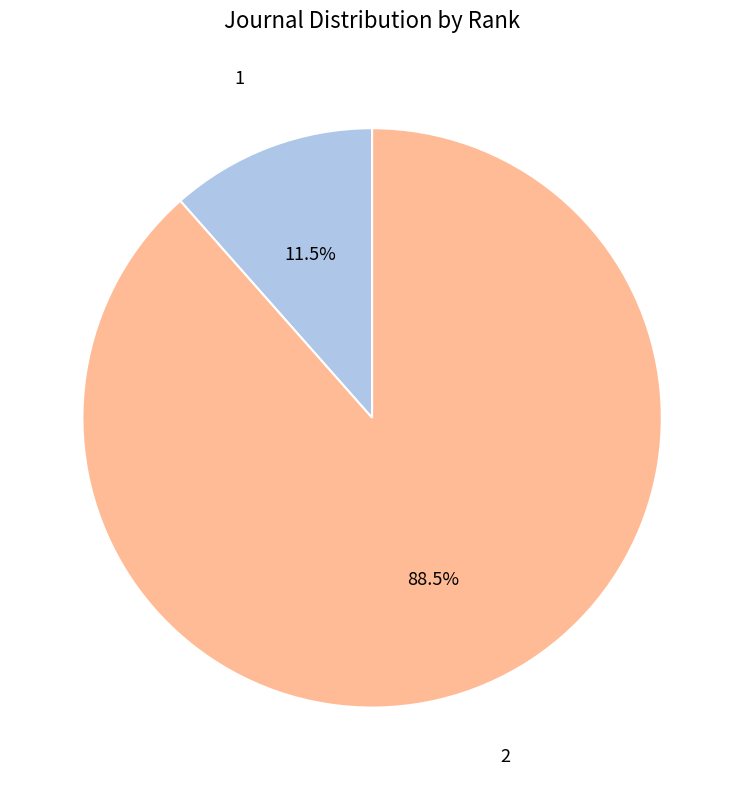

Is there any slice that represents more than half of the pie?

Yes